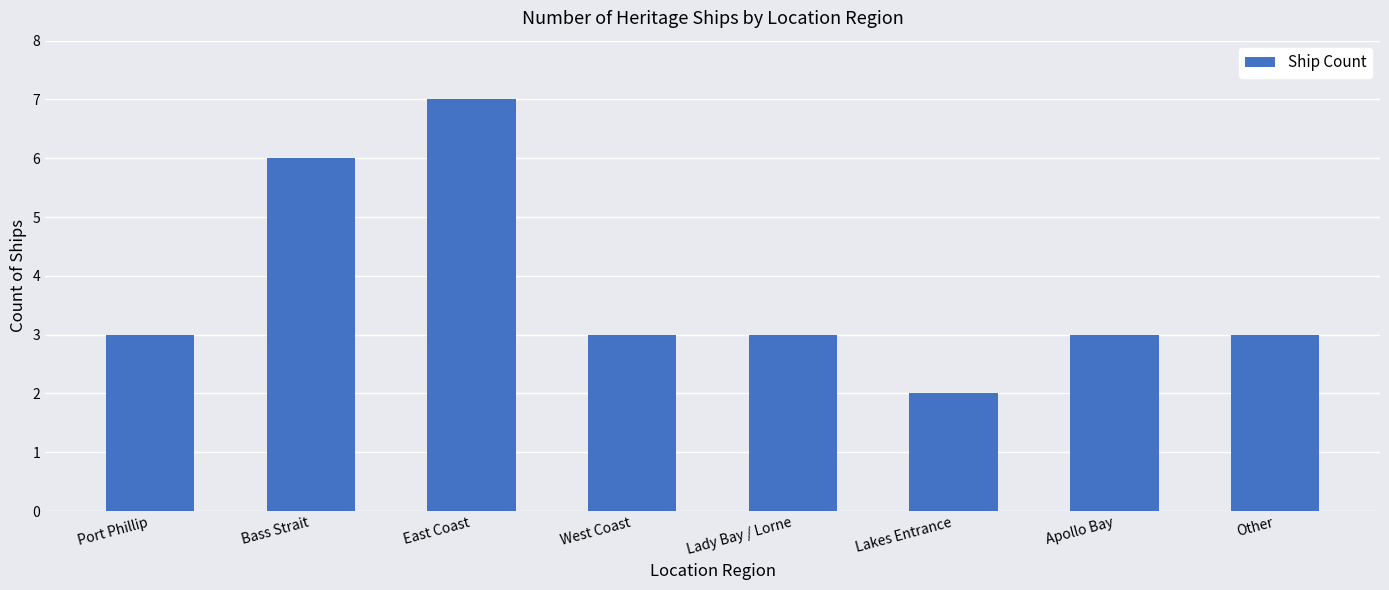

Which category has the highest value across all series?

East Coast